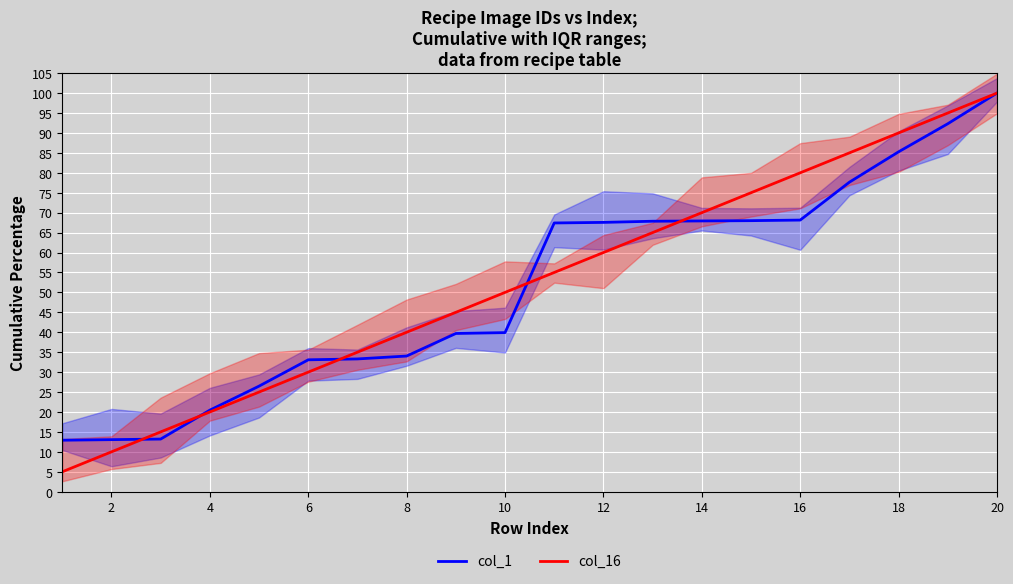

Is the value of col_16 at 16 greater than the value of col_1 at 18?

No